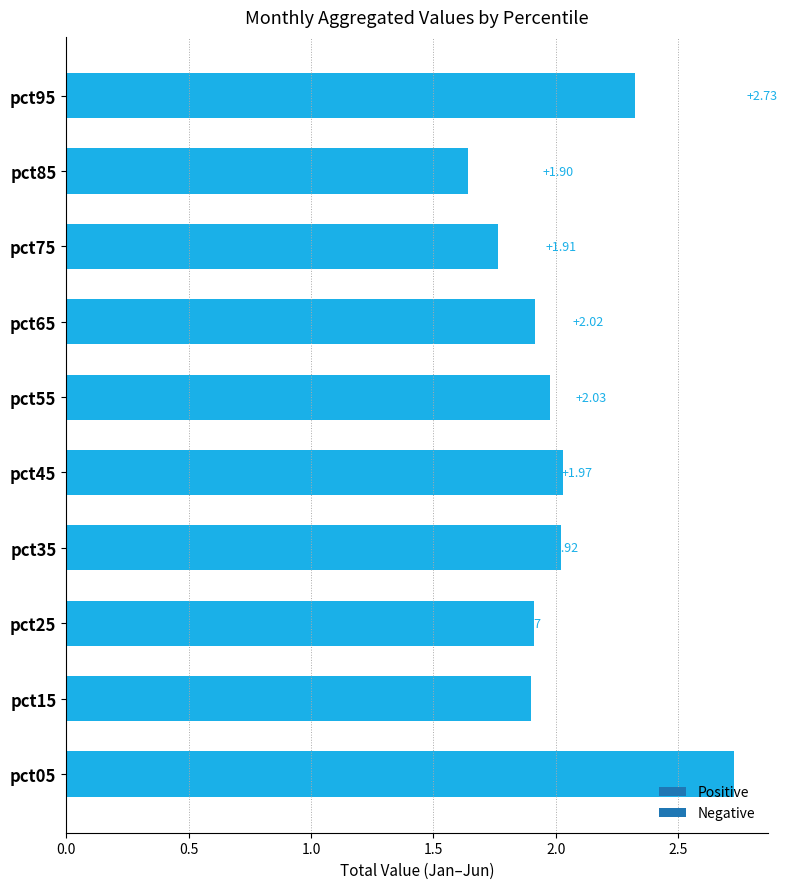

List the labels in order of value, largest first.

pct05, pct95, pct45, pct35, pct55, pct65, pct25, pct15, pct75, pct85